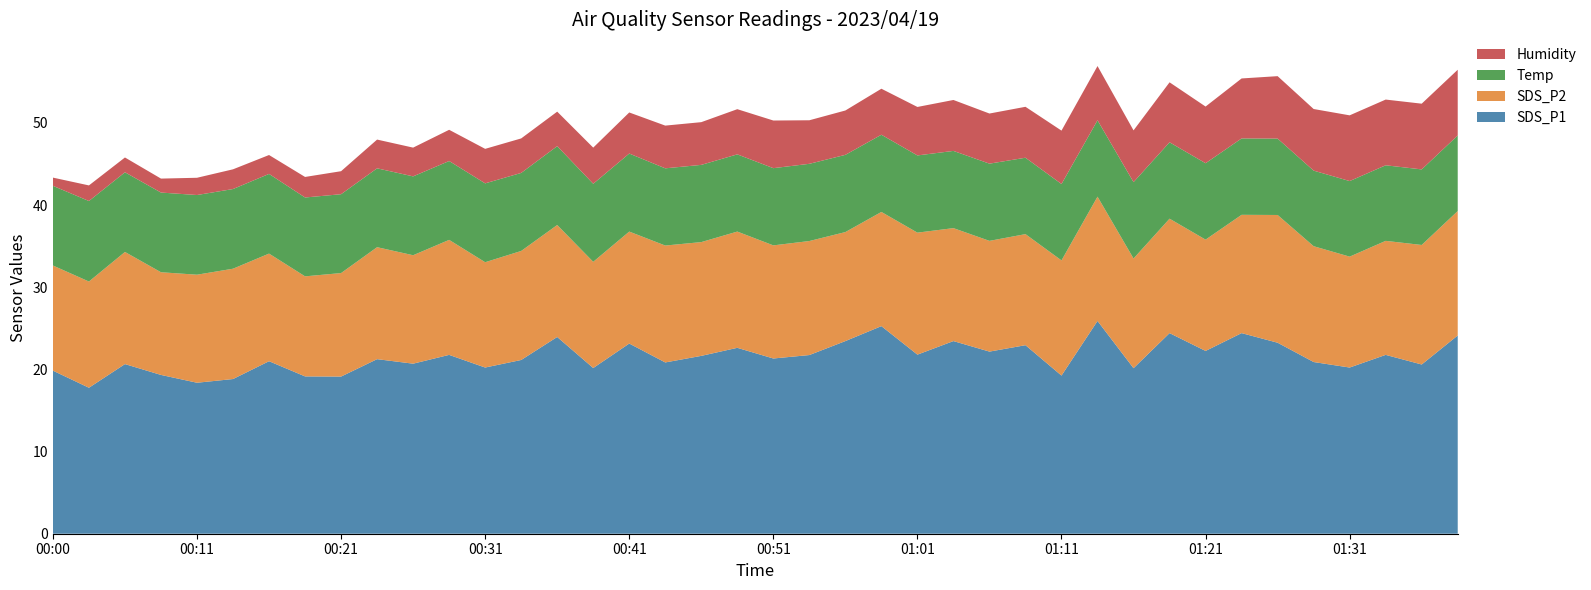

Reading left to right, what are all the values shown in this chart?

SDS_P1: 19.9	17.8	20.6	19.3	18.4	18.8	21.0	19.1	19.1	21.2	20.7	21.8	20.2	21.1	23.9	20.2	23.1	20.9	21.6	22.6	21.3	21.8	23.4	25.3	21.8	23.4	22.2	22.9	19.2	25.9	20.1	24.4	22.2	24.4	23.2	20.9	20.2	21.8	20.6	24.1
SDS_P2: 12.8	12.9	13.7	12.5	13.2	13.4	13.1	12.2	12.6	13.6	13.2	14.0	12.8	13.3	13.6	12.9	13.6	14.2	13.8	14.2	13.8	13.9	13.3	13.9	14.8	13.8	13.5	13.5	14.0	15.1	13.3	13.9	13.6	14.4	15.6	14.1	13.5	13.9	14.6	15.2
Temp: 9.7	9.8	9.7	9.7	9.7	9.7	9.7	9.6	9.6	9.6	9.6	9.6	9.6	9.5	9.6	9.5	9.5	9.4	9.4	9.4	9.4	9.4	9.4	9.4	9.4	9.4	9.4	9.3	9.3	9.3	9.3	9.3	9.3	9.3	9.3	9.2	9.2	9.2	9.2	9.2
Humidity: 1.0	1.9	1.8	1.7	2.1	2.4	2.3	2.5	2.8	3.5	3.5	3.8	4.2	4.2	4.2	4.4	5.0	5.2	5.2	5.5	5.8	5.3	5.4	5.6	5.9	6.2	6.1	6.2	6.5	6.6	6.3	7.3	6.9	7.3	7.6	7.5	8.0	8.0	8.0	8.0